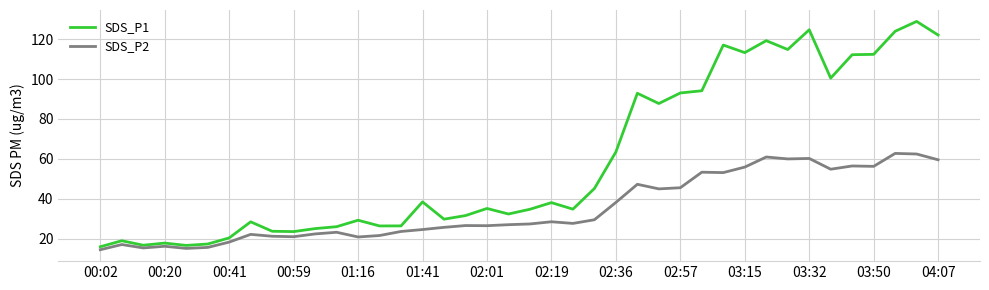

What is the minimum value shown in the chart?

14.4